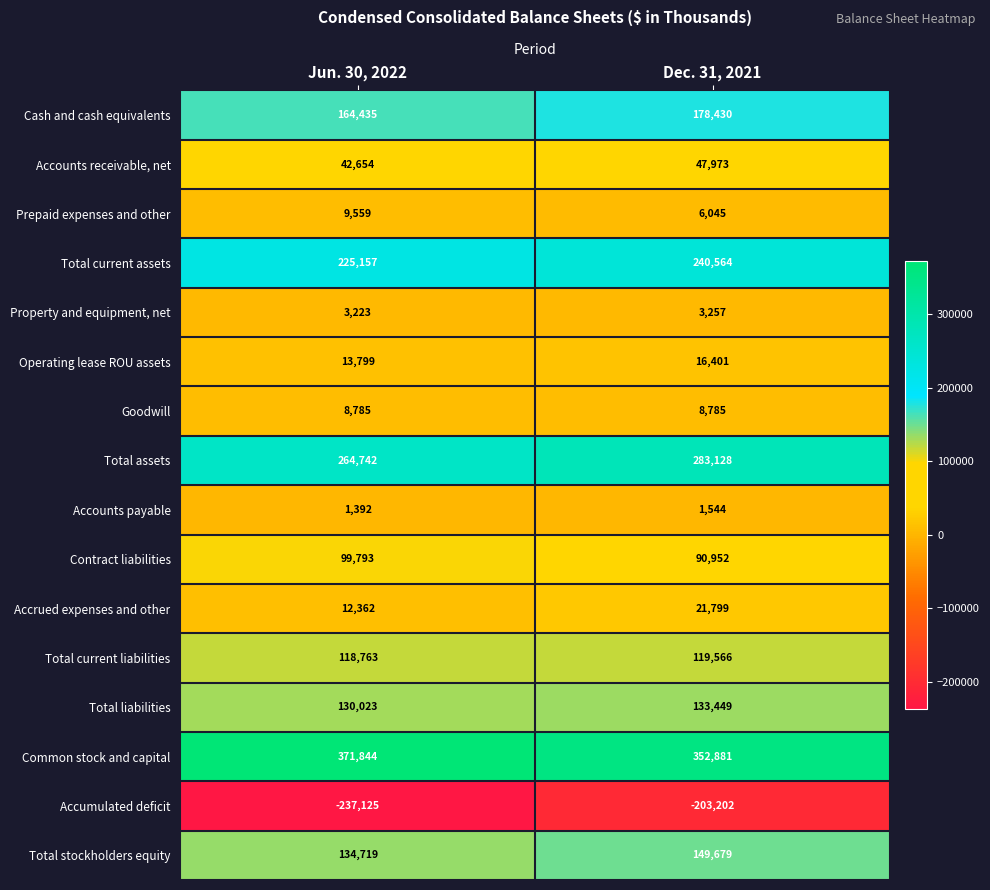

Rank the series by their maximum value, from highest to lowest.

Common stock and capital, Total assets, Total current assets, Cash and cash equivalents, Total stockholders equity, Total liabilities, Total current liabilities, Contract liabilities, Accounts receivable, net, Accrued expenses and other, Operating lease ROU assets, Prepaid expenses and other, Goodwill, Property and equipment, net, Accounts payable, Accumulated deficit